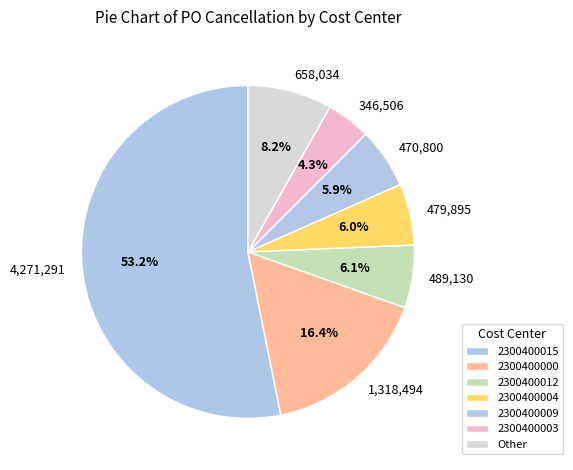

Does 4,271,291 represent more than half of the total?

Yes